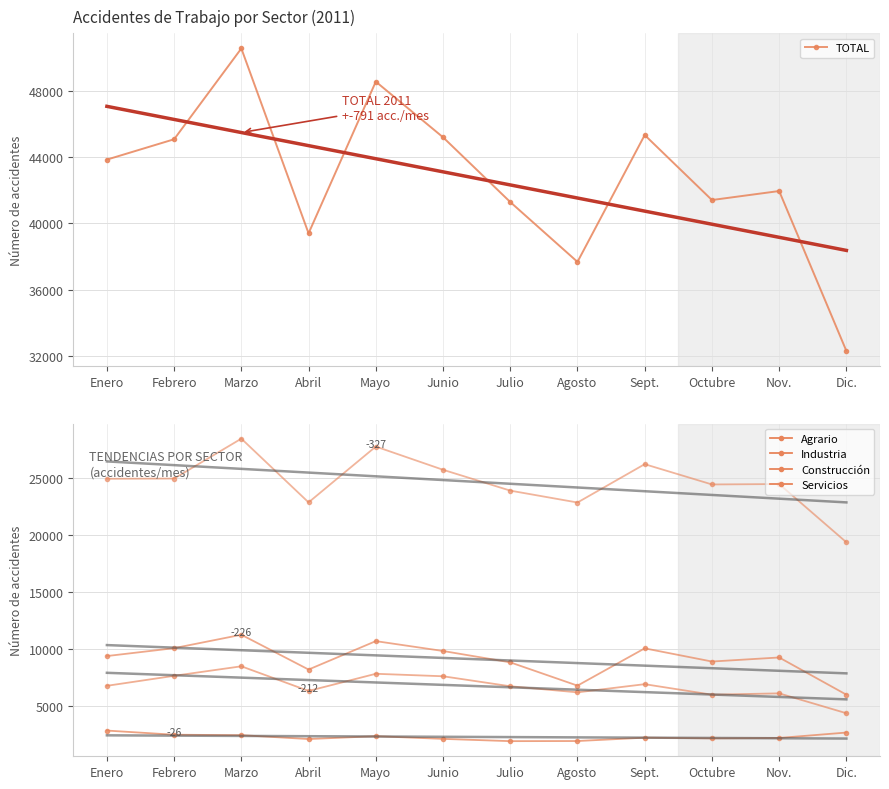

At which label does Construcción reach its peak?

Marzo